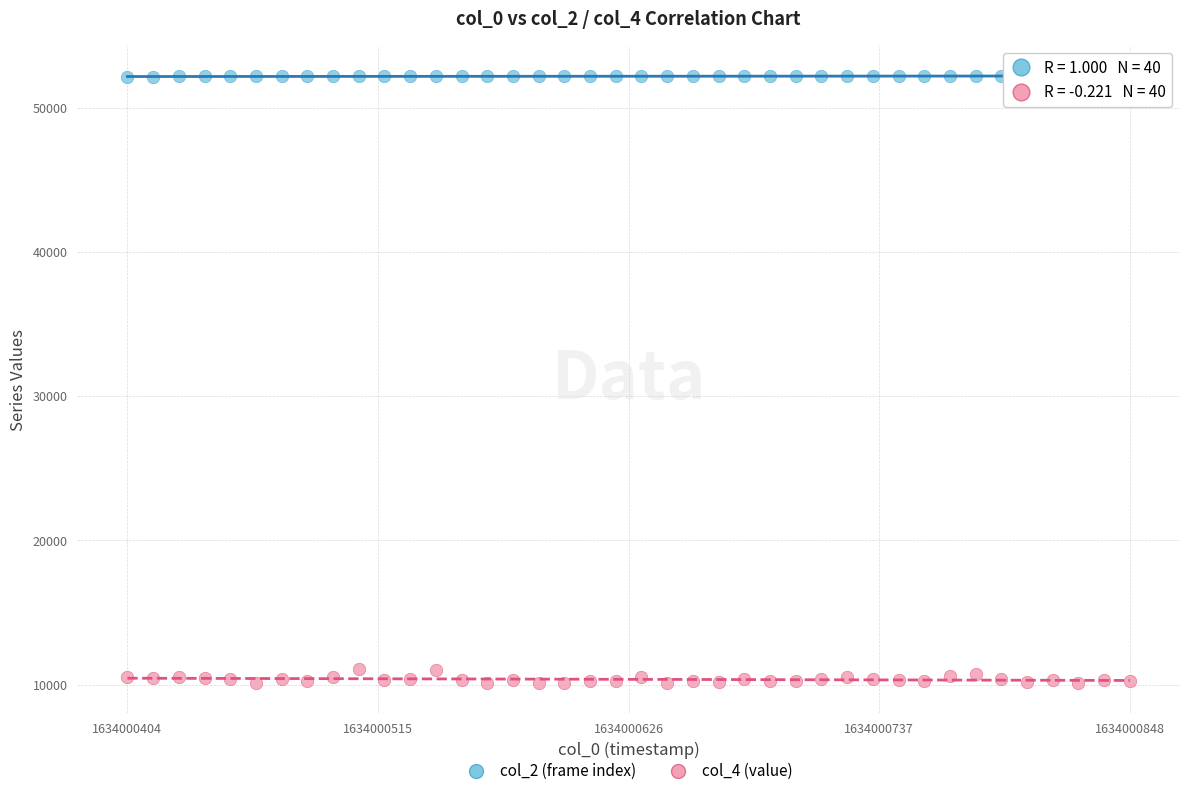

Which series contains the lowest Y value?

col_4 (value)